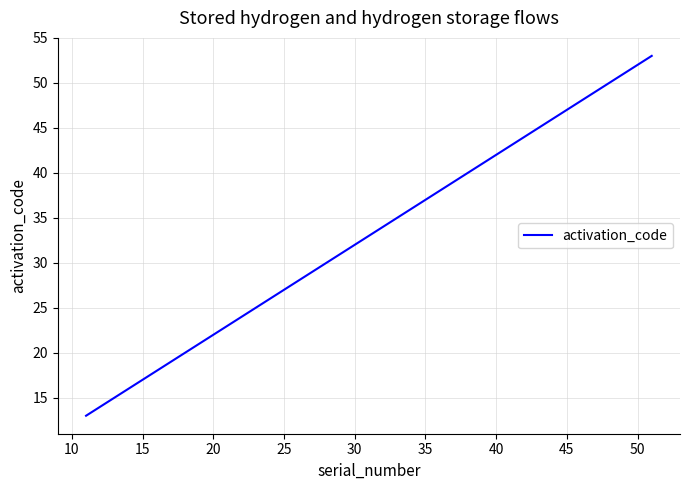

True or false: there are more than 2 points higher than both neighbors.

False